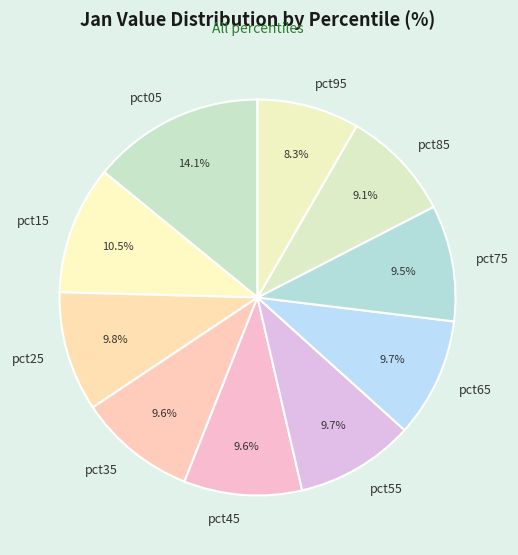

Is there any slice that represents more than half of the pie?

No